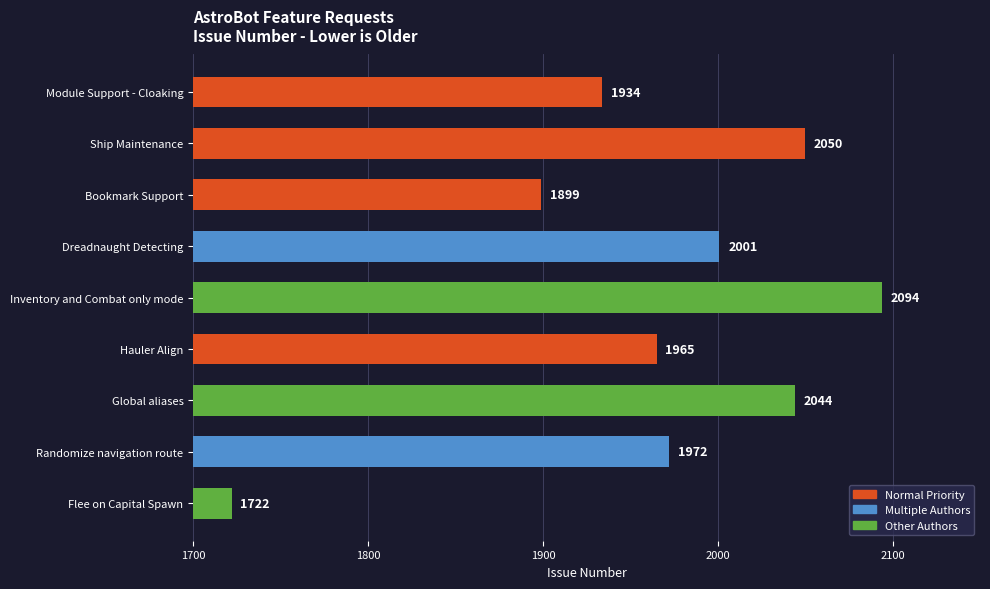

What is the label of the 5th bar from the bottom?

Inventory and Combat only mode